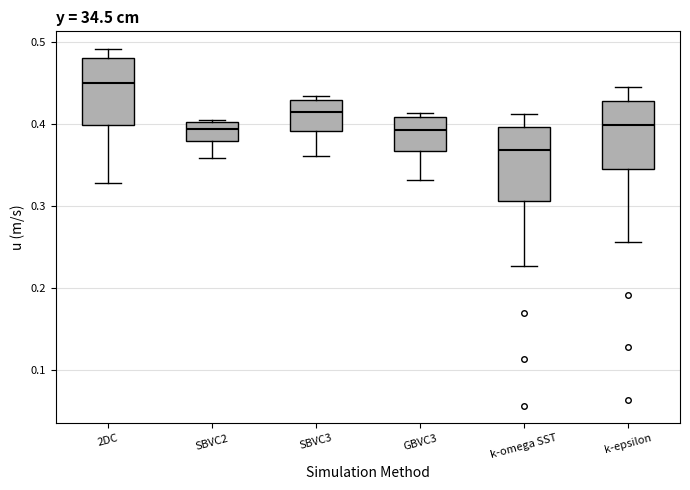

Where does the median line of the box for k-omega SST sit on the y-axis? The values are not printed on the chart, so give them approximately, as read against the axis.

0.37